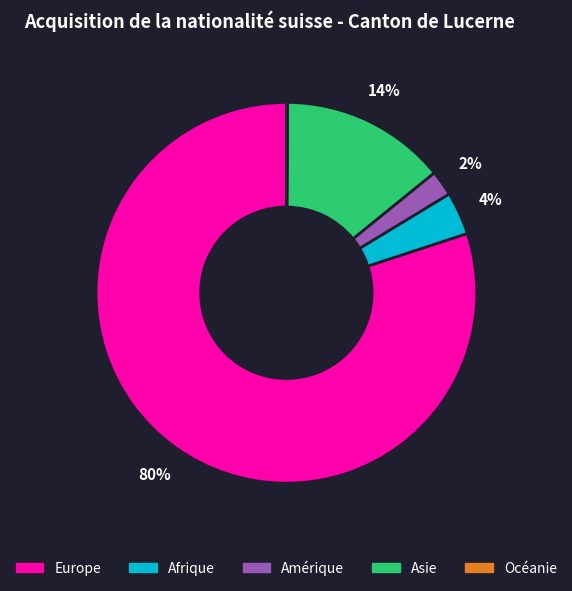

To the nearest percent, what is the difference between the largest and smallest slice percentages?

80%